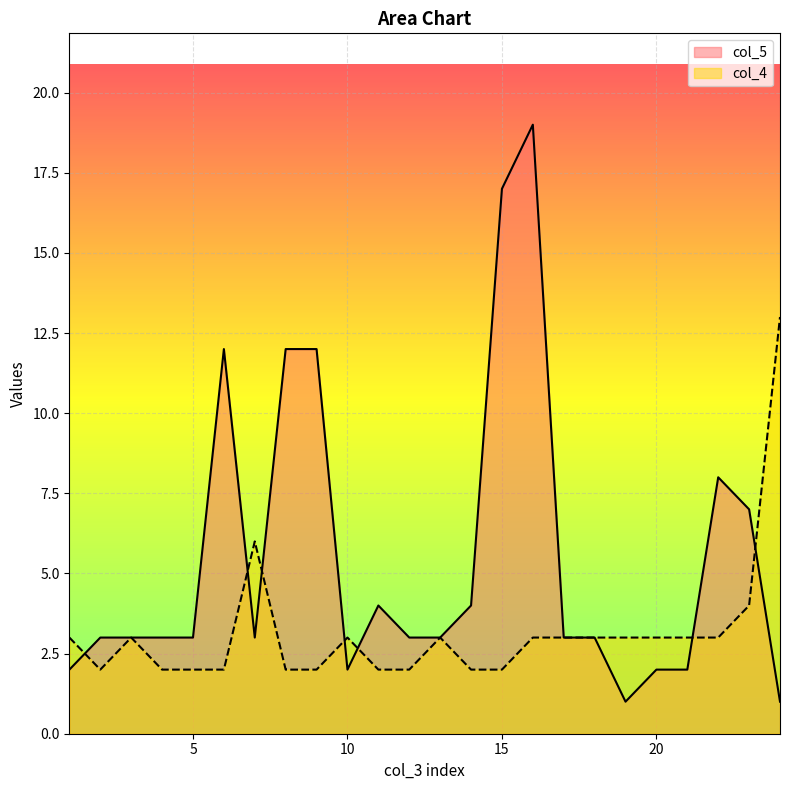

At which category does the chart reach its peak across all series?

16